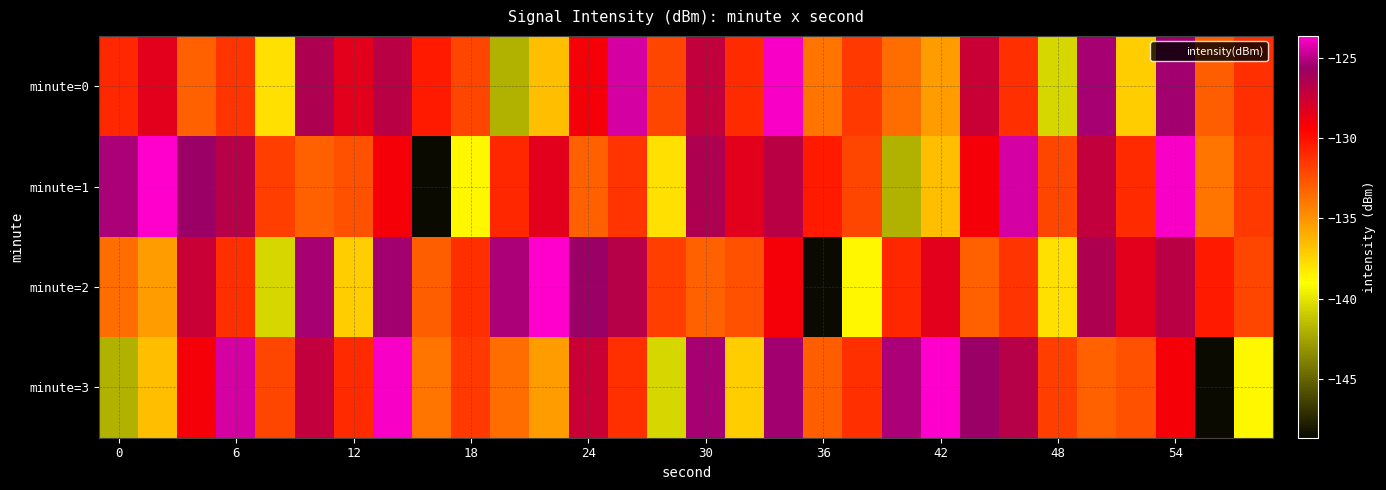

What is the smallest value displayed?

-148.6